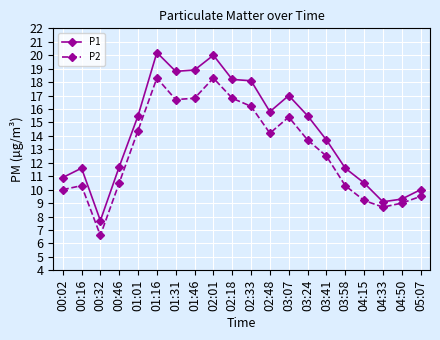

True or false: P1 and P2 intersect in this chart.

False